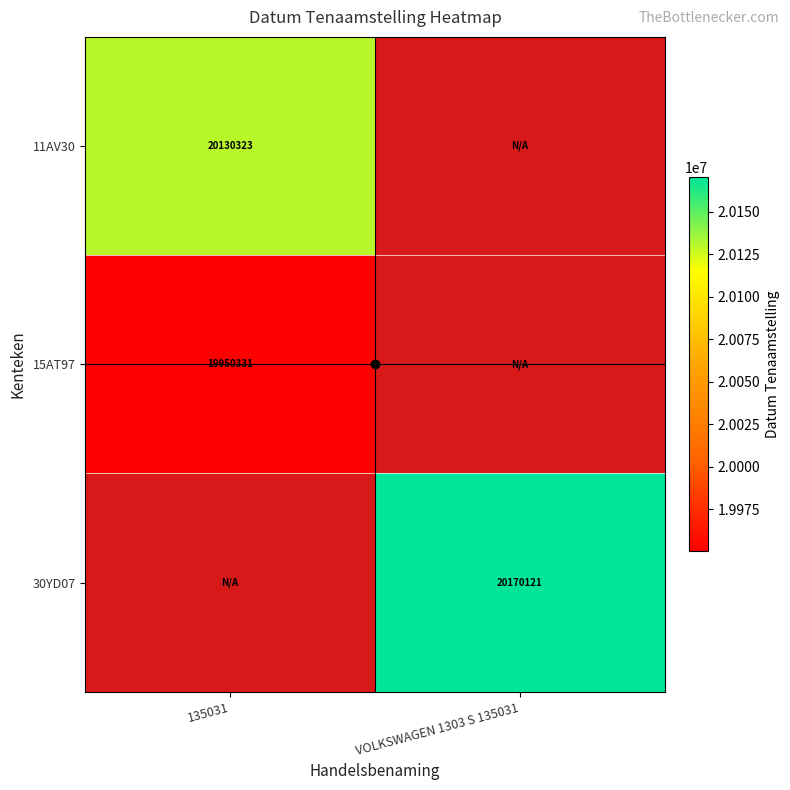

List the labels in order of 30YD07 value, largest first.

135031, VOLKSWAGEN 1303 S 135031